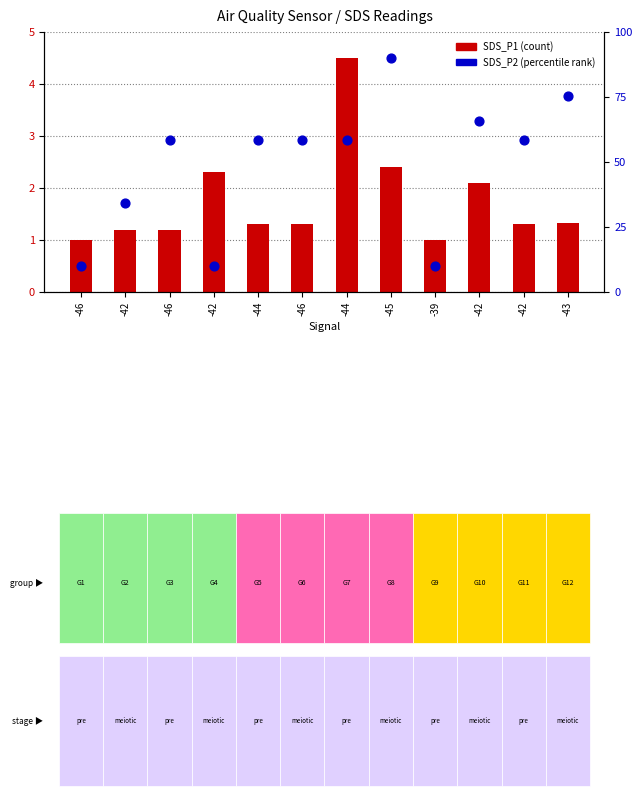

At which category is the sum across all series the highest?

-45